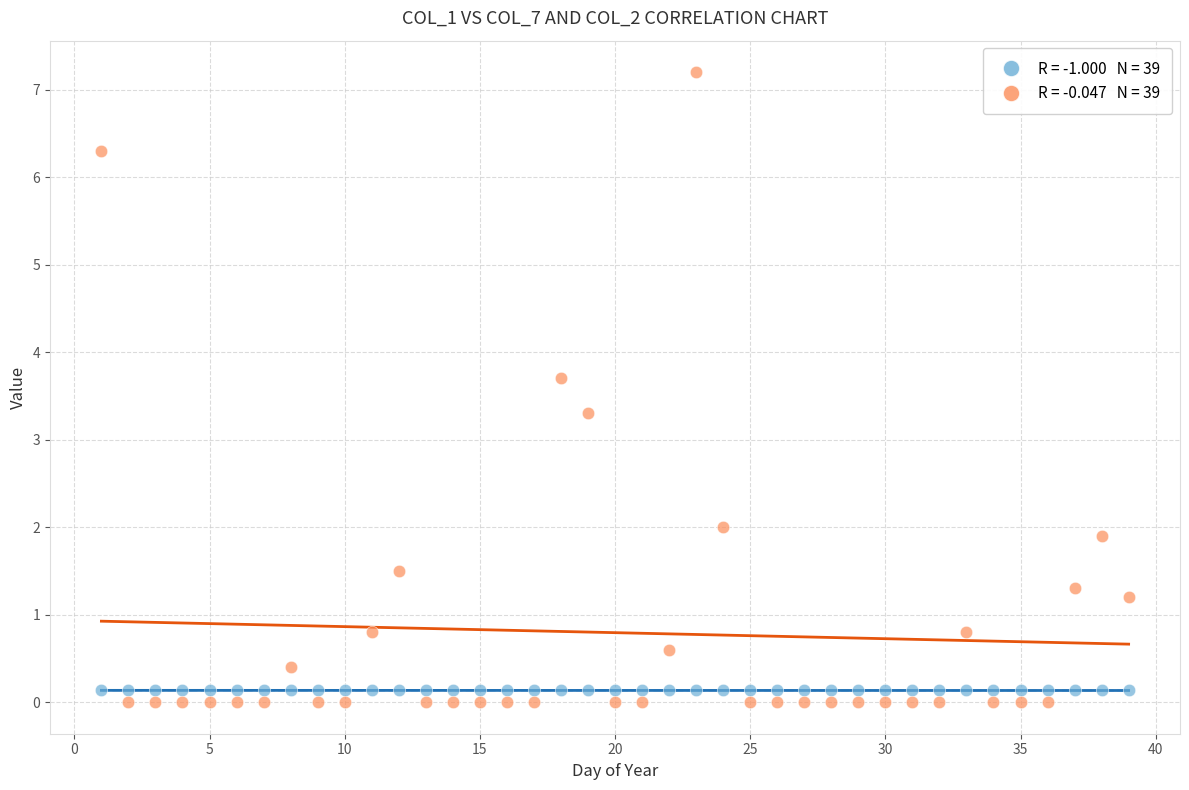

Across all data points, what is the range of X values (max minus min)?

38.0